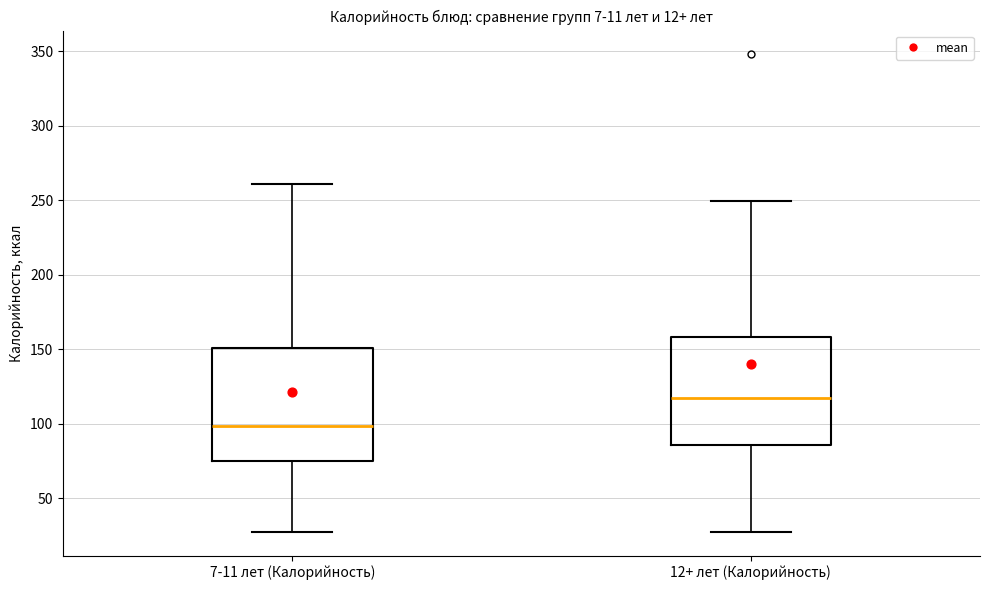

Reading left to right, read every box against the y-axis: the position of its median line, the range the box covers, and the ends of its whiskers. The values are not printed on the chart, so give them approximately, as read against the axis.

7-11 лет (Калорийность): median 100, box 75 to 150, whiskers 30 to 260
12+ лет (Калорийность): median 115, box 85 to 160, whiskers 30 to 250